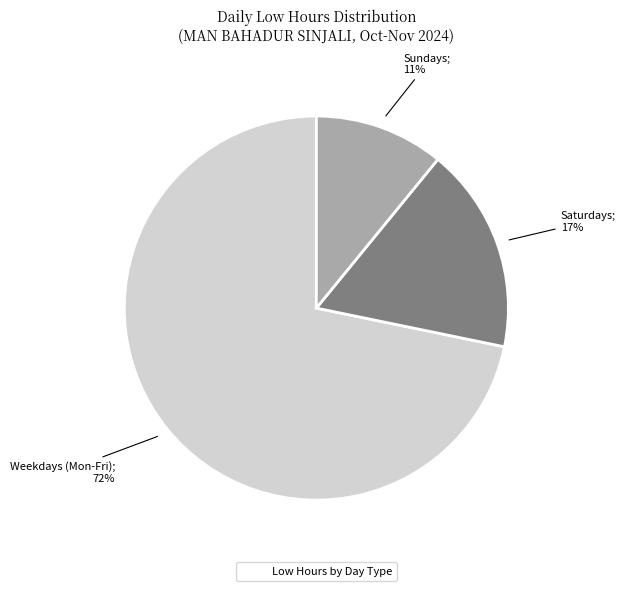

Is there a majority slice in this chart?

Yes